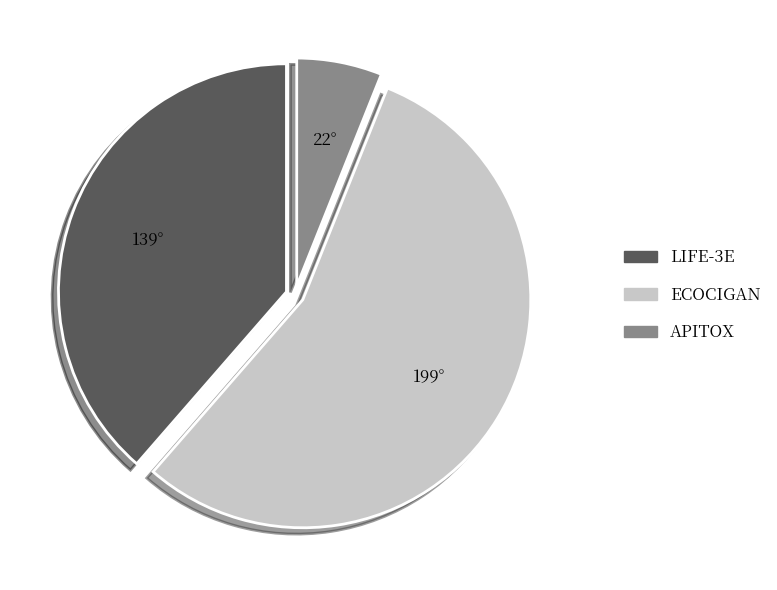

Between ECOCIGAN and APITOX, which is larger?

ECOCIGAN